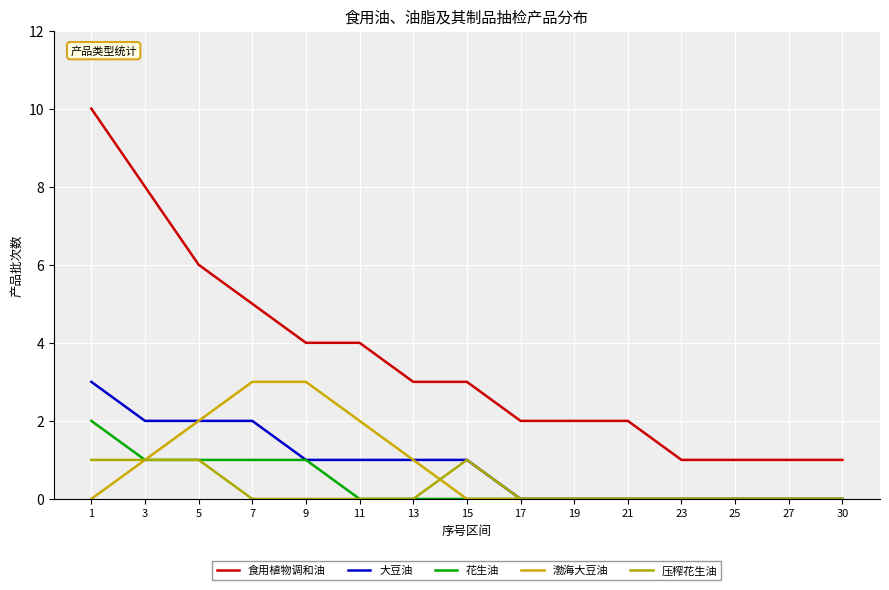

True or false: 压榨花生油 and 花生油 intersect in this chart.

False